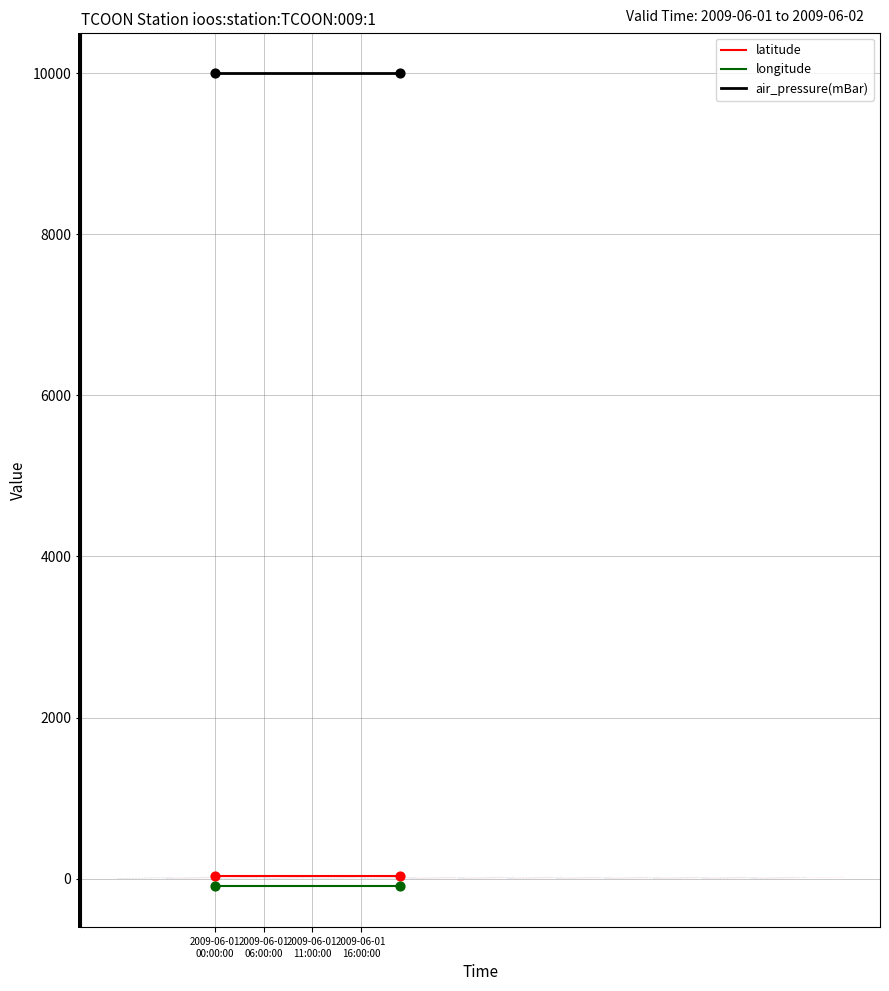

Which series has the largest total across all categories?

air_pressure(mBar)